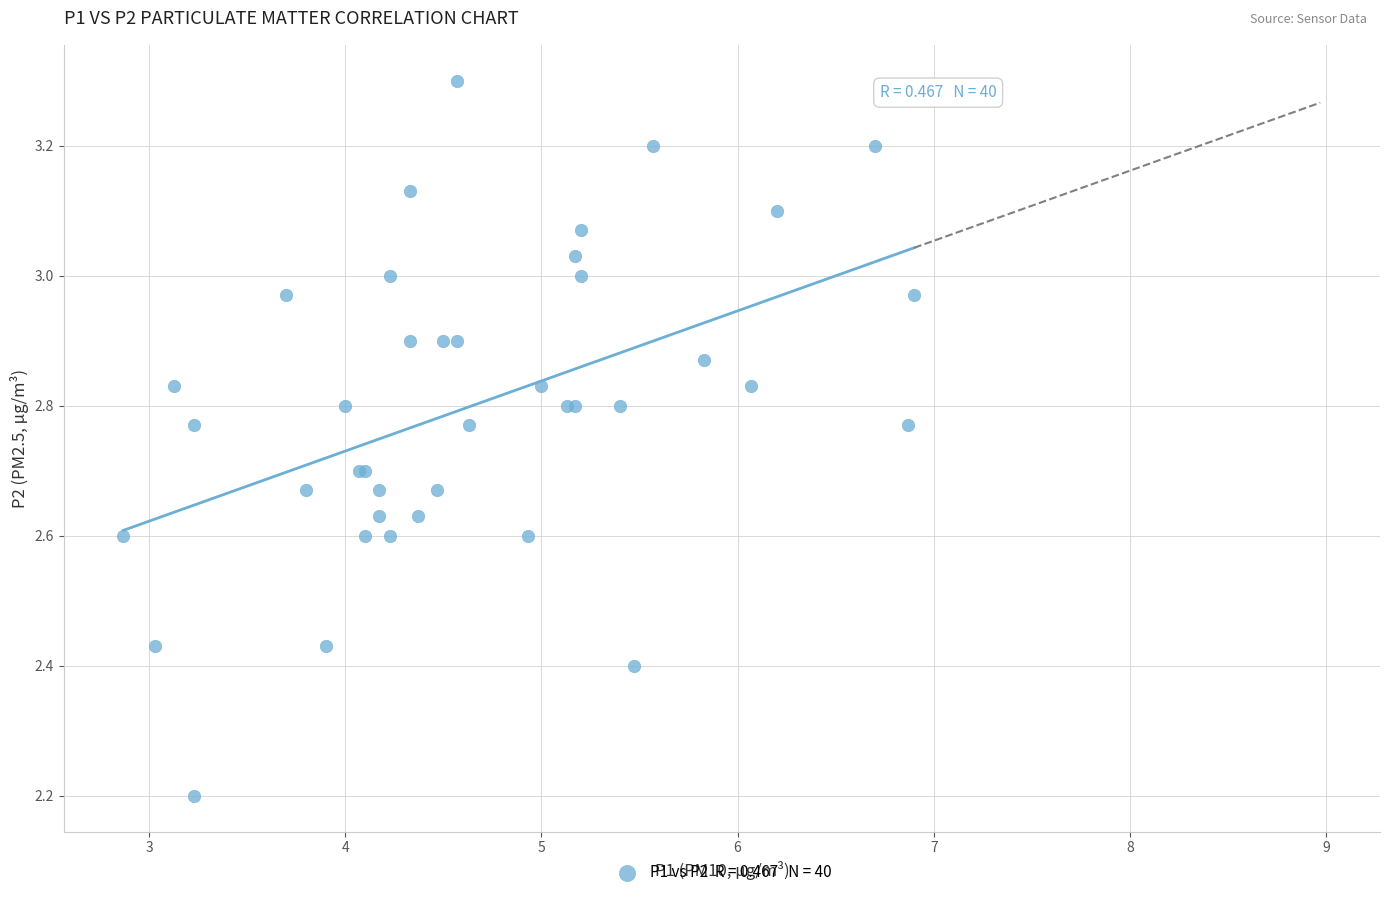

What Y value in the scatter plot is closest to 2?

2.2